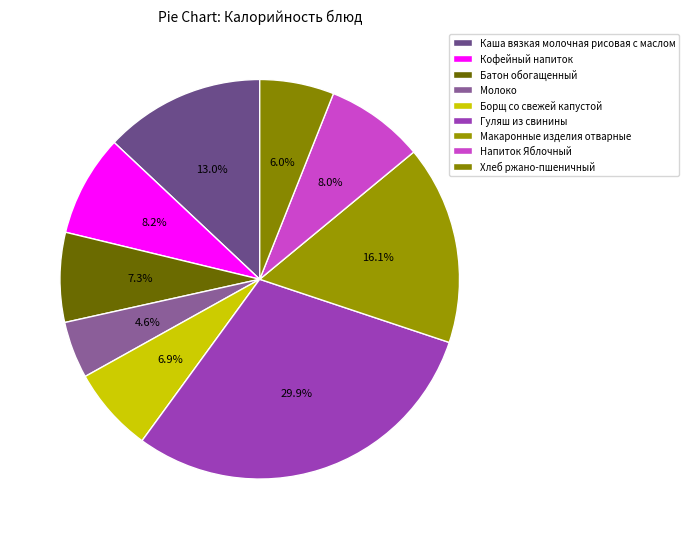

What is the change in value from Гуляш из свинины to Хлеб ржано-пшеничный?

-310.8